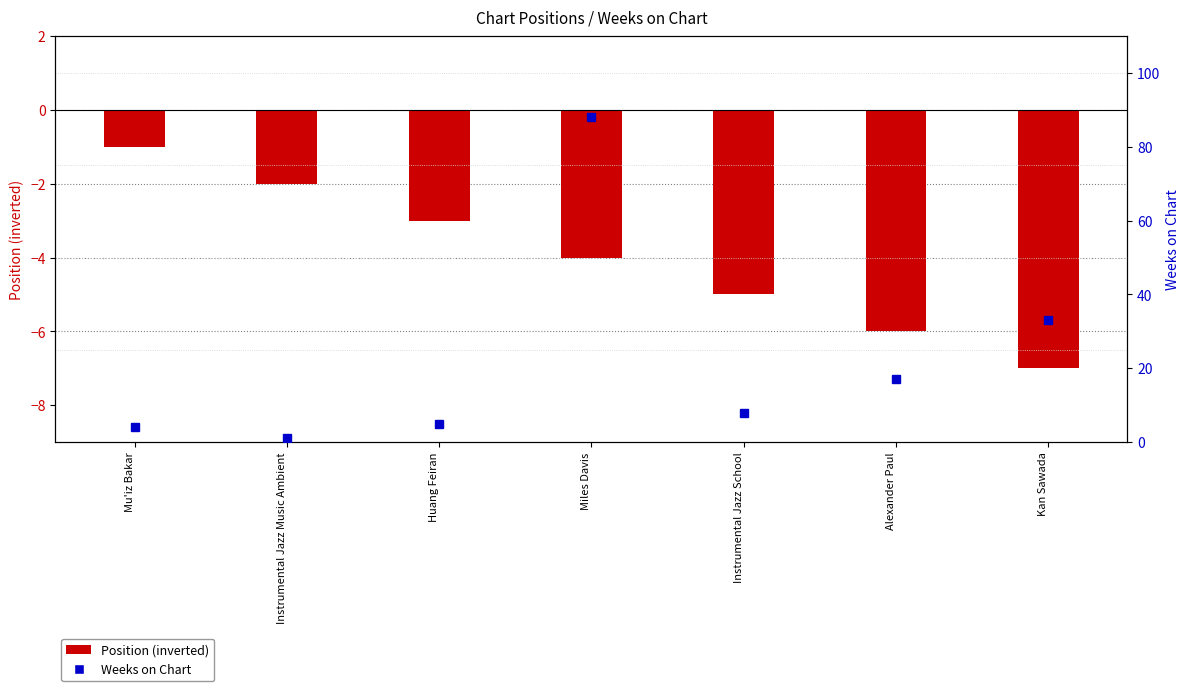

Reading right to left, list all the values displayed in this chart.

Position (inverted): -7	-6	-5	-4	-3	-2	-1
Weeks on Chart: 33	17	8	88	5	1	4